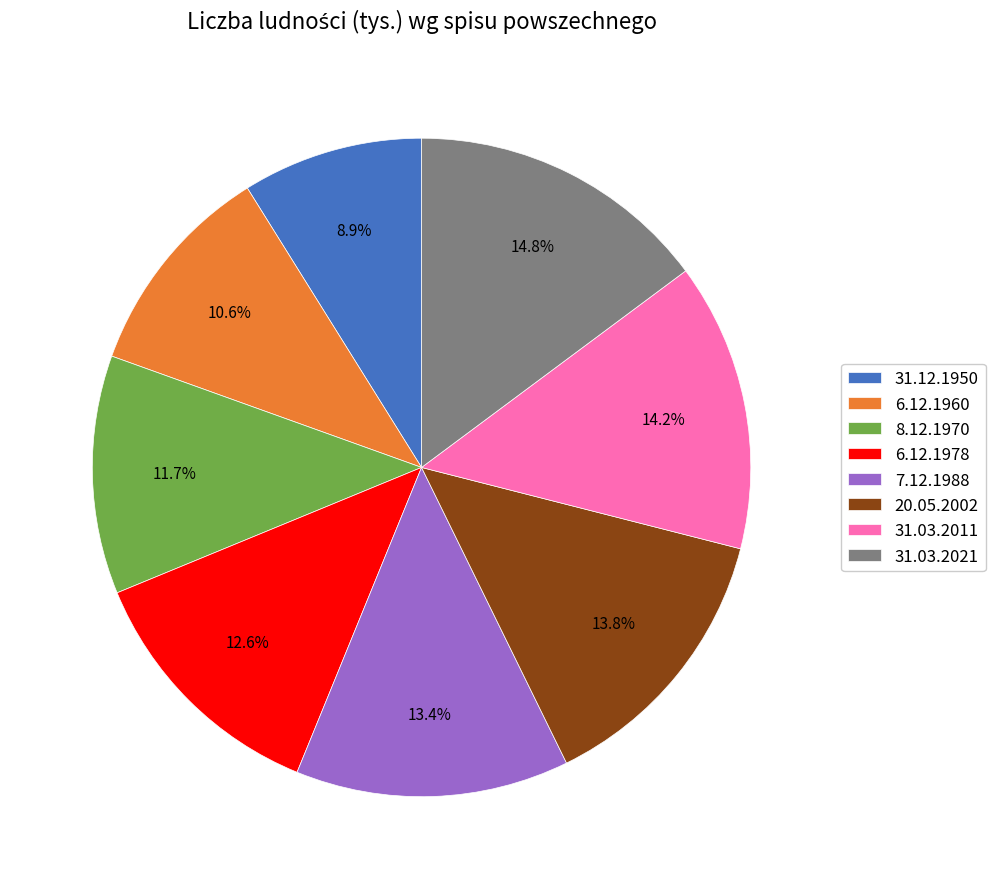

Which slice is the smallest?

31.12.1950